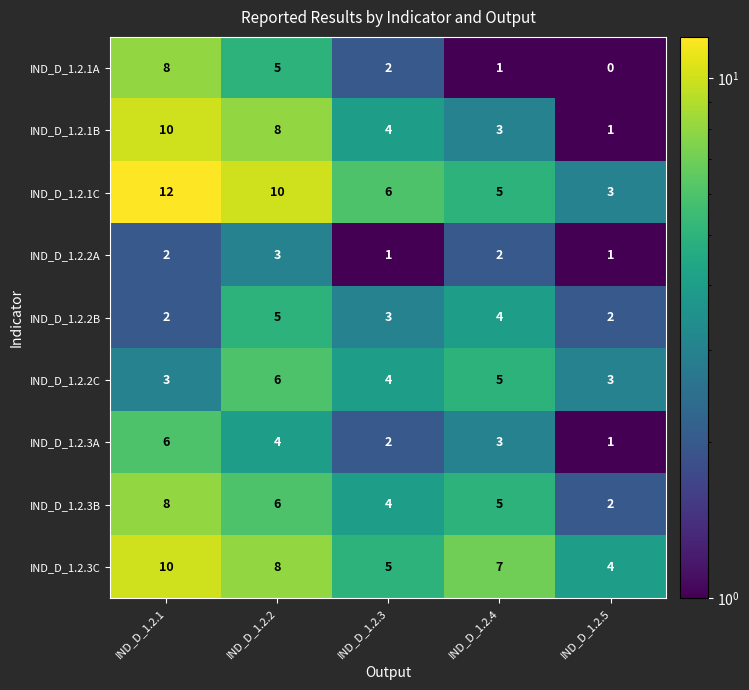

The value of IND_D_1.2.3A at IND_D_1.2.5 is 0. True or false?

False